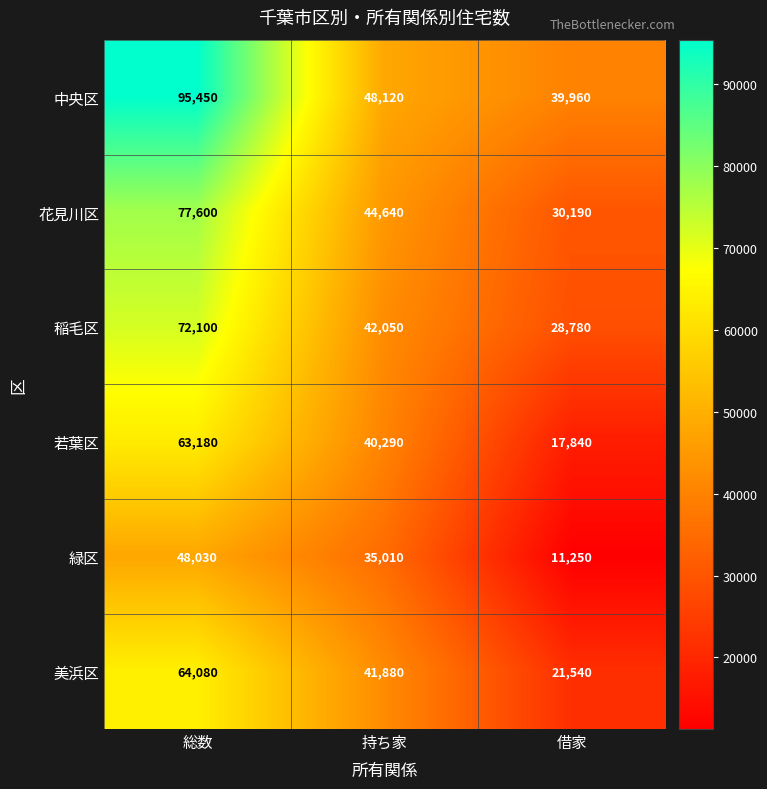

How many series are shown in this chart?

6